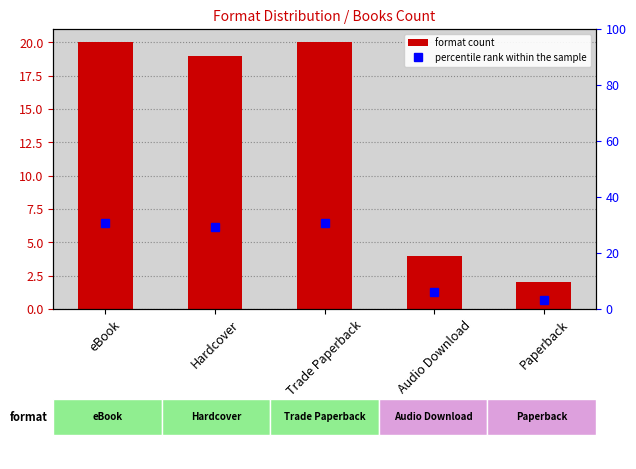

What are all the series names shown in the legend?

format count, percentile rank within the sample